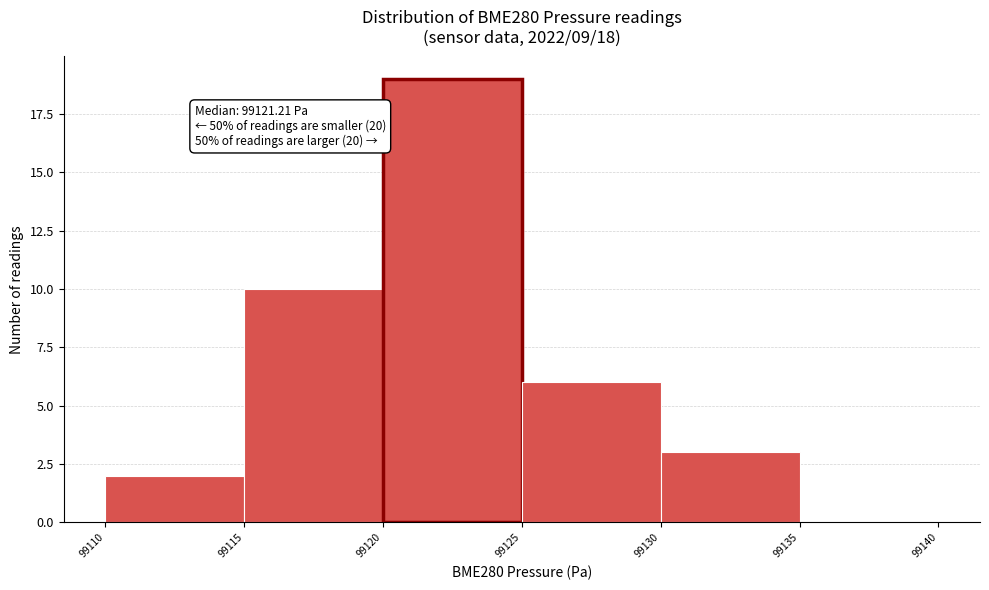

Over which range of the x-axis is the bar tallest?

99120 to 99125